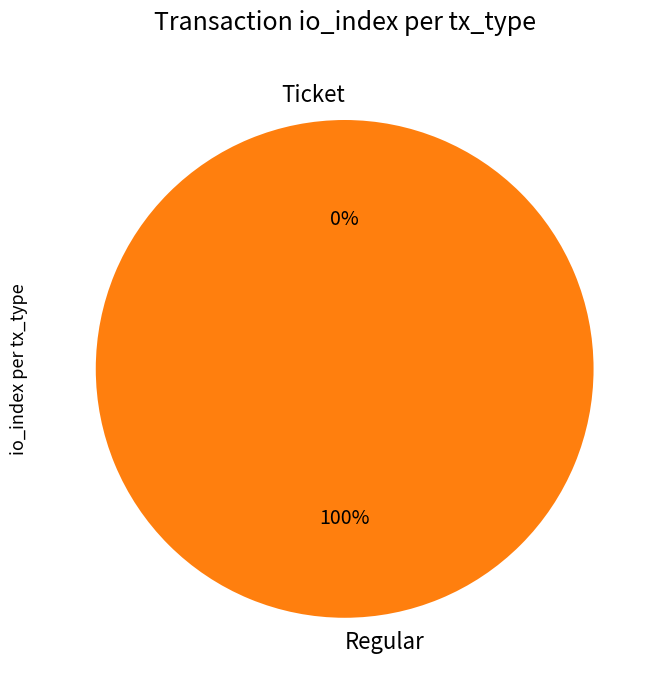

To the nearest percent, what is the combined percentage of Ticket and Regular?

100%